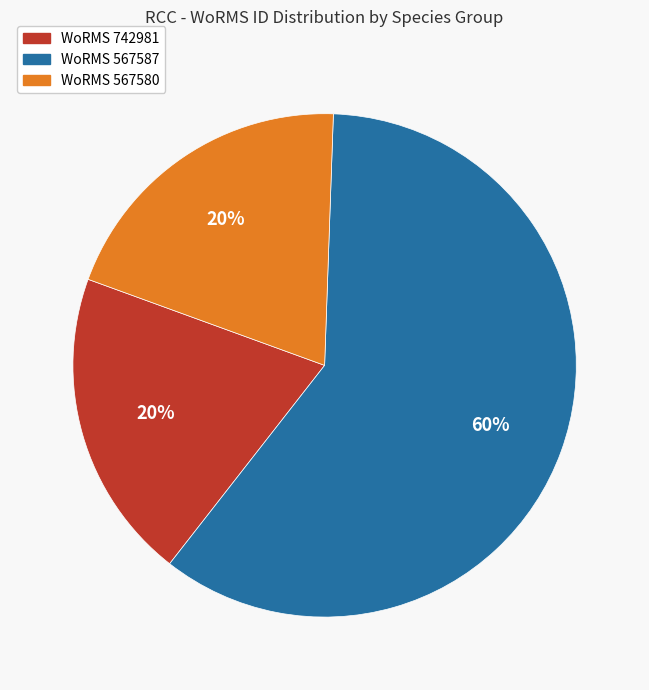

Does any single category account for the majority?

Yes